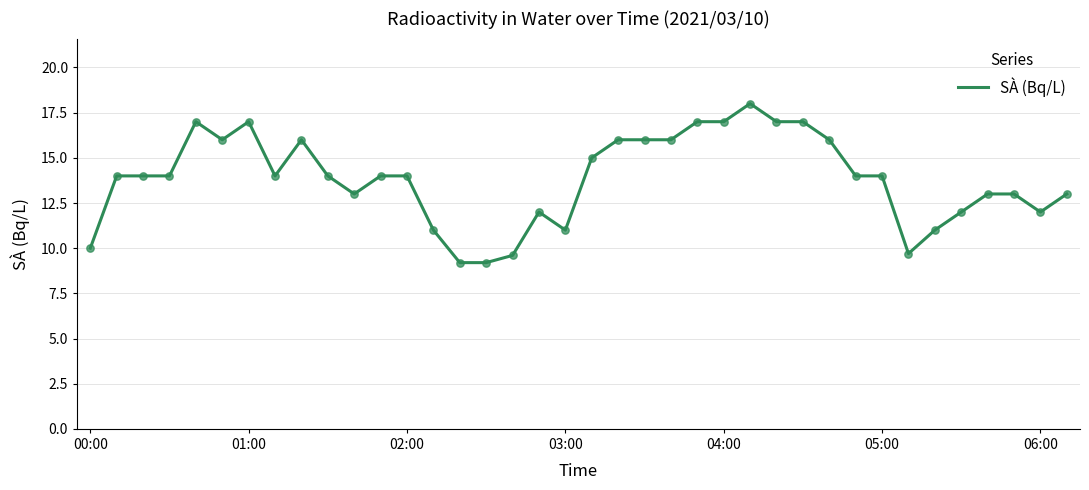

What is the minimum value shown in the chart?

9.2